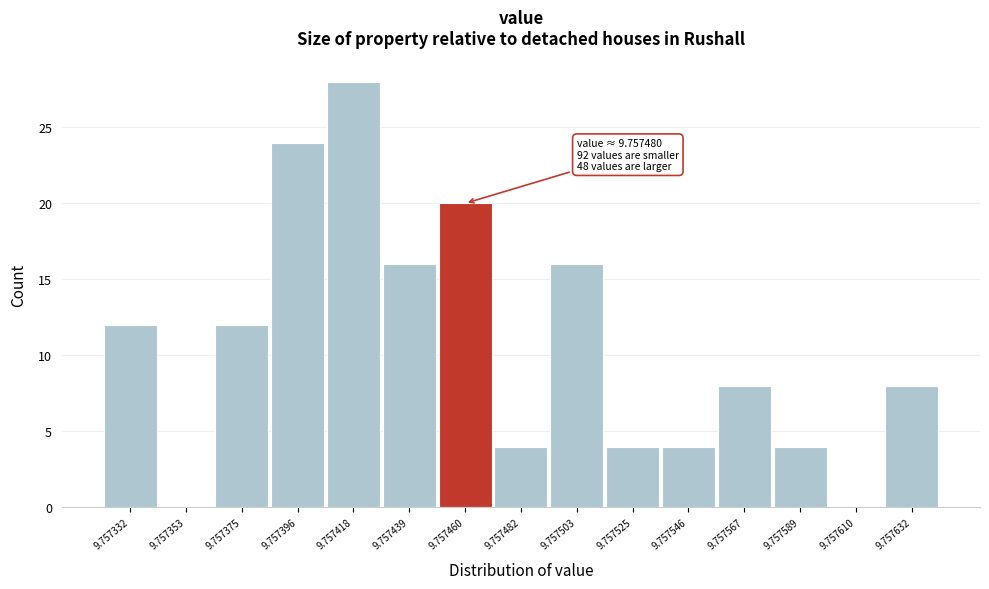

Reading left to right, what are all the values shown in this chart?

9.757332=12	9.757353=0	9.757375=12	9.757396=24	9.757418=28	9.757439=16	9.757460=20	9.757482=4	9.757503=16	9.757525=4	9.757546=4	9.757567=8	9.757589=4	9.757610=0	9.757632=8